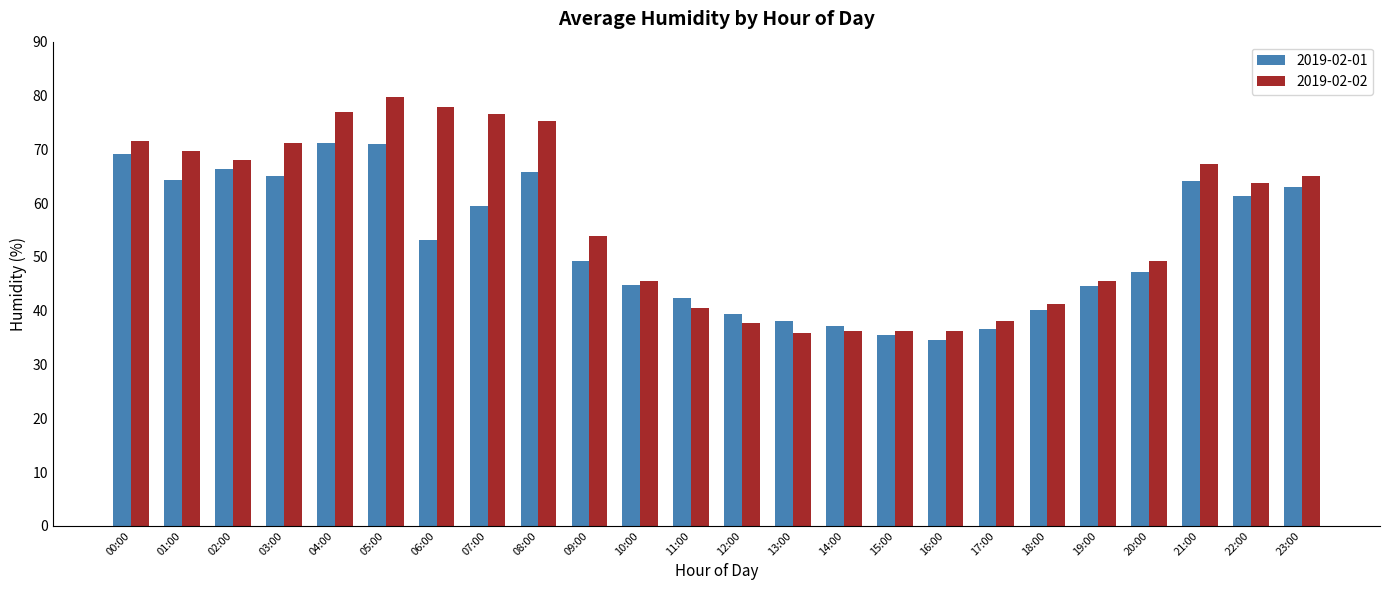

The 2019-02-02 series shows 71.6 at 00:00. True or false?

True